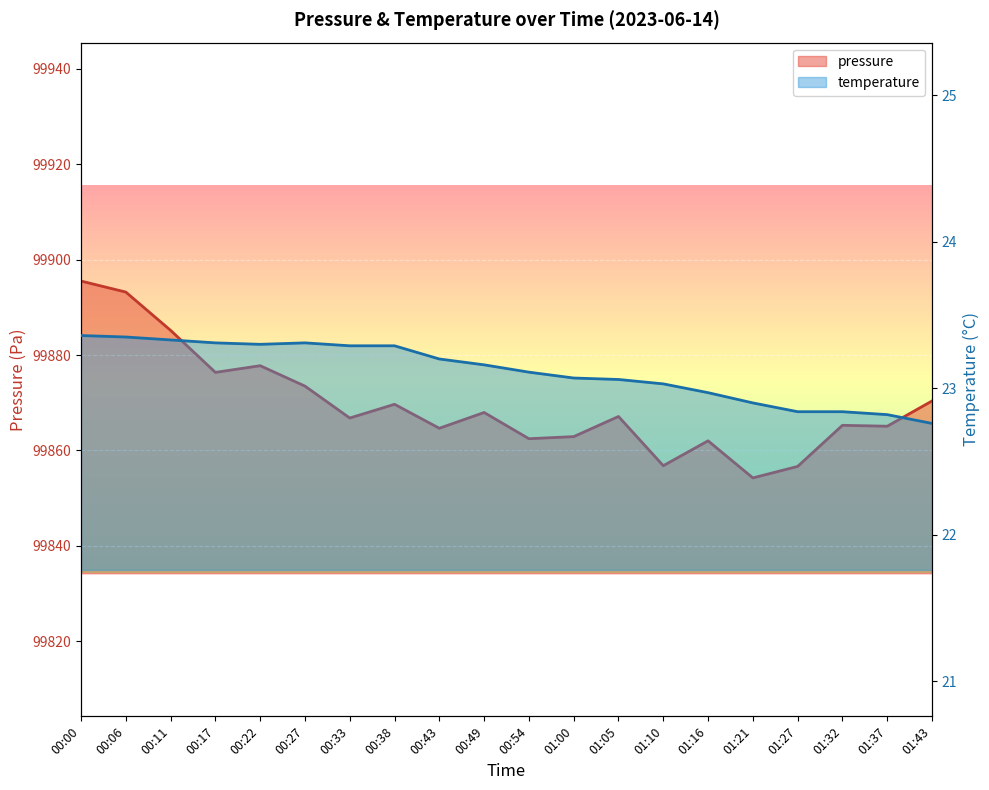

What is the minimum value shown in the chart?

22.8